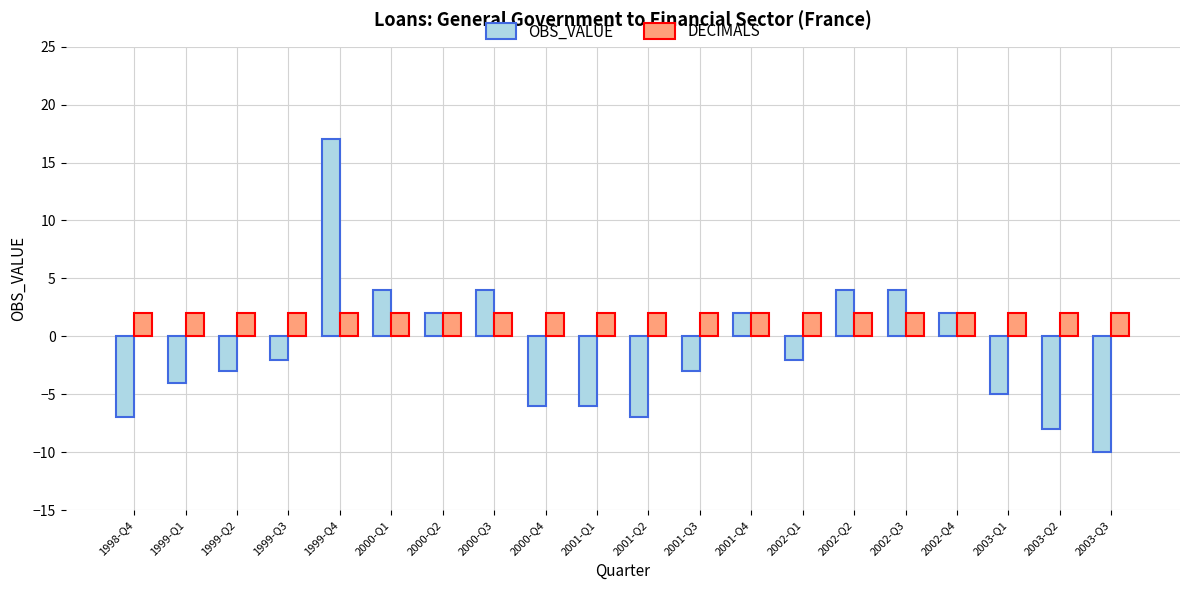

Rank the series at 2001-Q1 from lowest to highest value.

OBS_VALUE, DECIMALS